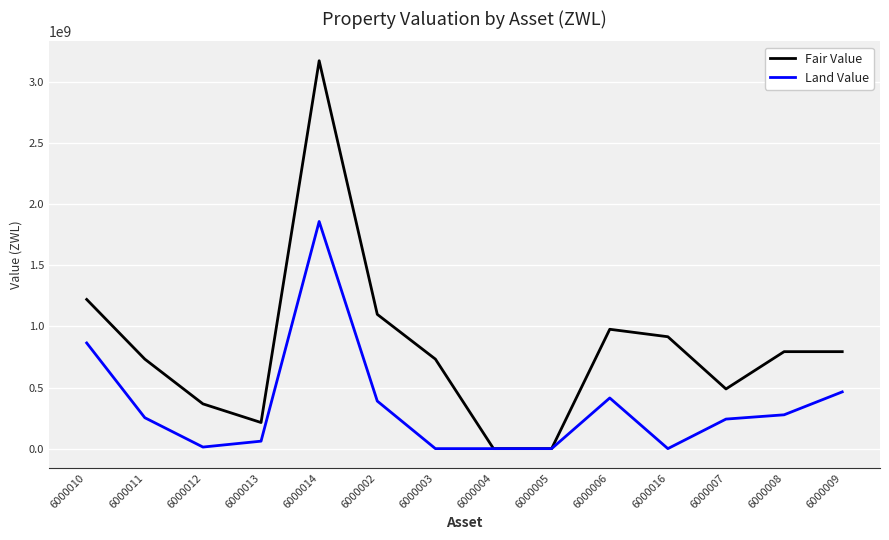

The value of Land Value at 6000014 is 1858888031. True or false?

True